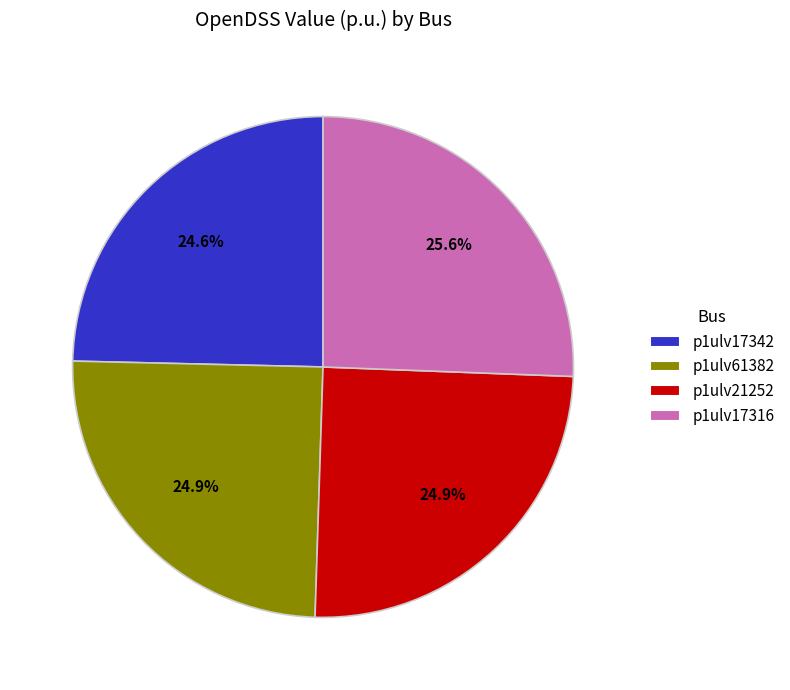

Is there any slice that represents more than half of the pie?

No